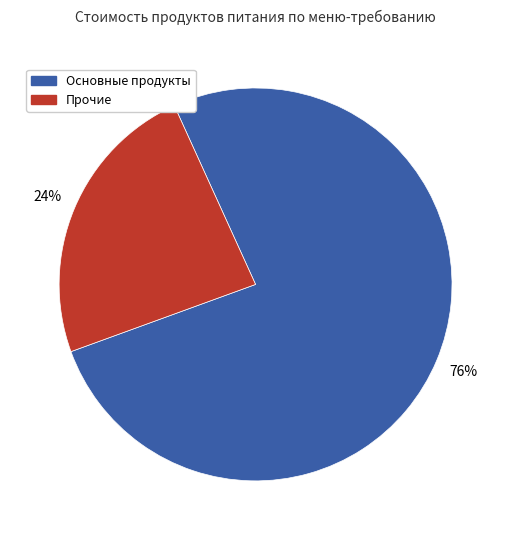

To the nearest percent, what percentage of the pie is Основные продукты?

76%